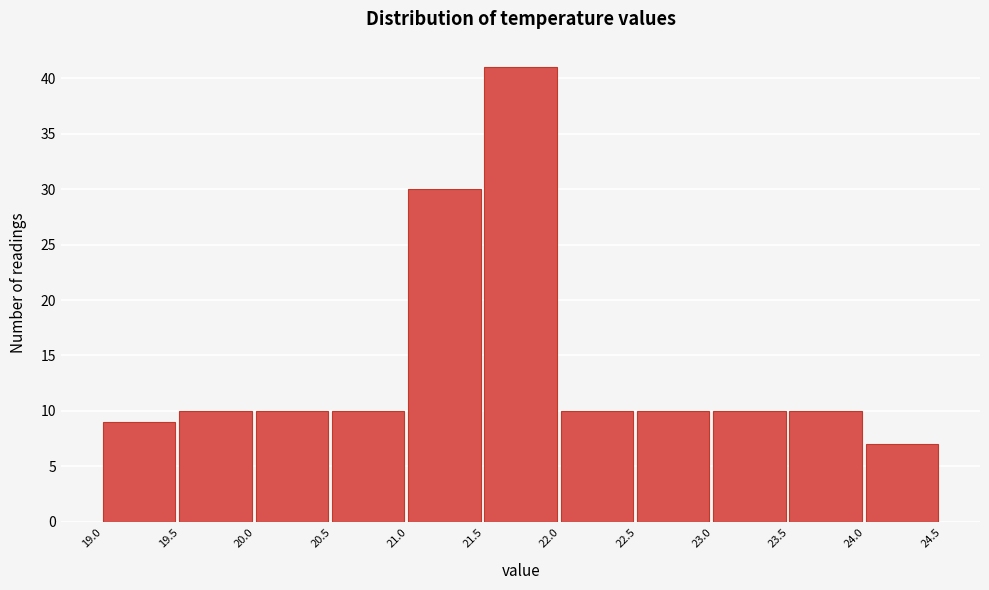

Which range on the x-axis has the tallest bar?

21.5 to 22.0